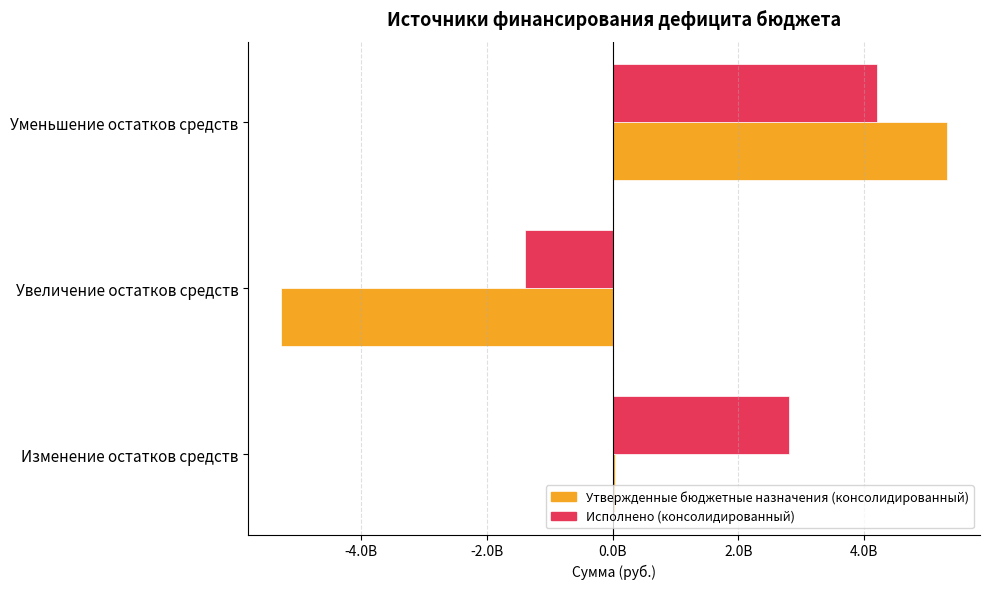

What are all the series names shown in the legend?

Утвержденные бюджетные назначения (консолидированный), Исполнено (консолидированный)